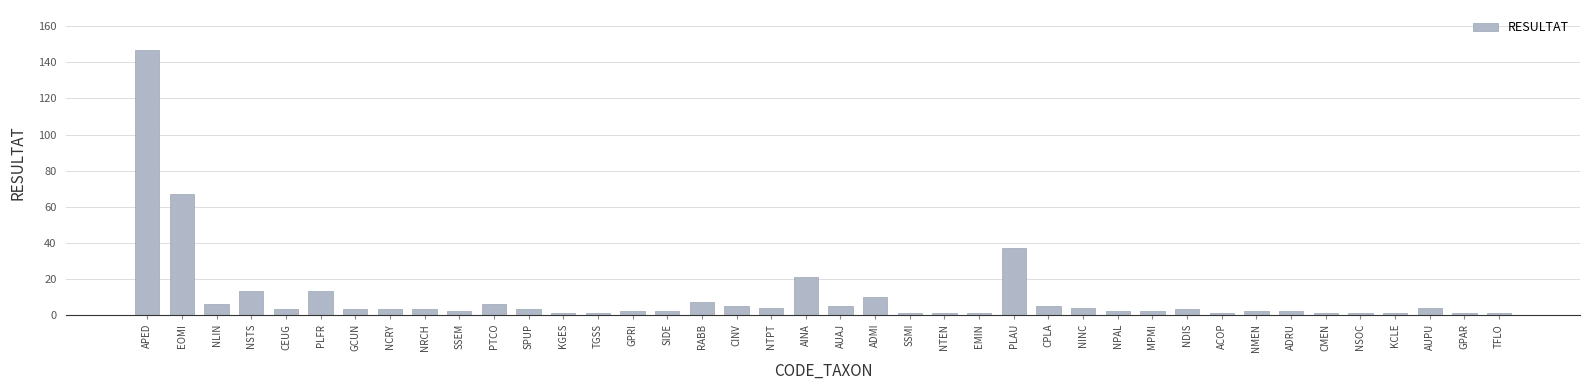

Reading left to right, extract all data points from this chart.

147	67	6	13	3	13	3	3	3	2	6	3	1	1	2	2	7	5	4	21	5	10	1	1	1	37	5	4	2	2	3	1	2	2	1	1	1	4	1	1